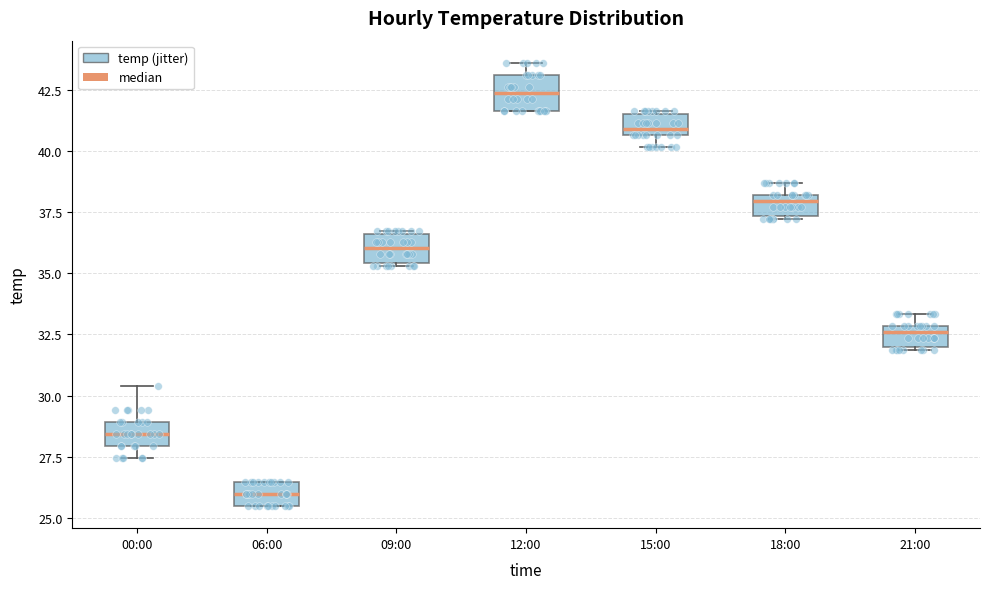

Where is the lower edge of the box for 15:00 on the y-axis? The values are not printed on the chart, so give them approximately, as read against the axis.

40.5